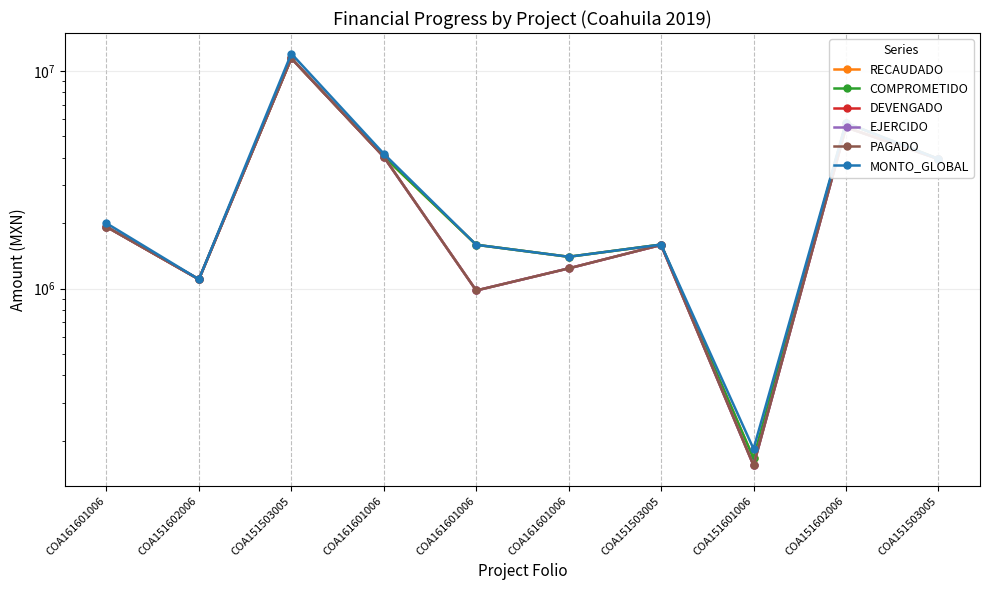

The COMPROMETIDO series shows 1590000.0 at COA161601006. True or false?

True